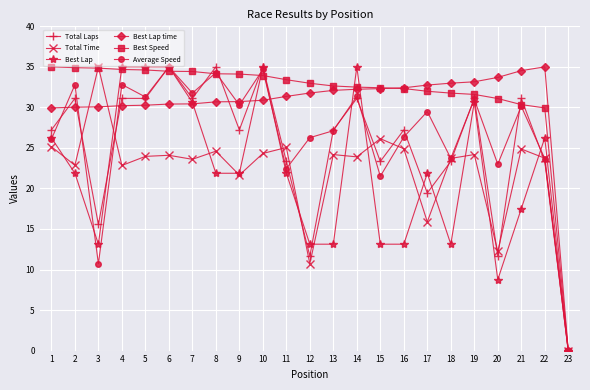

What are all the series names shown in the legend?

Total Laps, Total Time, Best Lap, Best Lap time, Best Speed, Average Speed